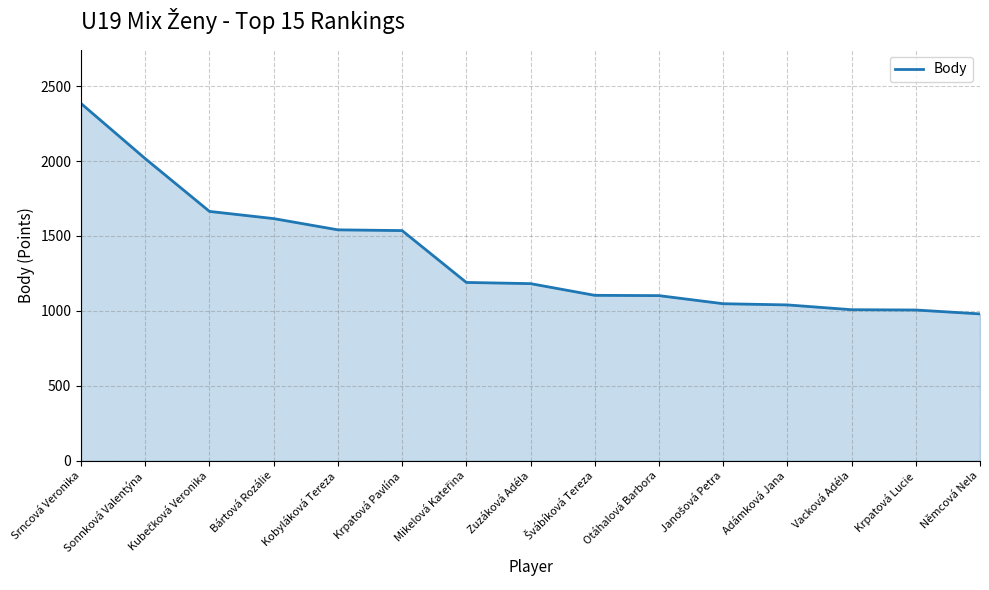

Which has a higher value, Zuzáková Adéla or Vacková Adéla?

Zuzáková Adéla